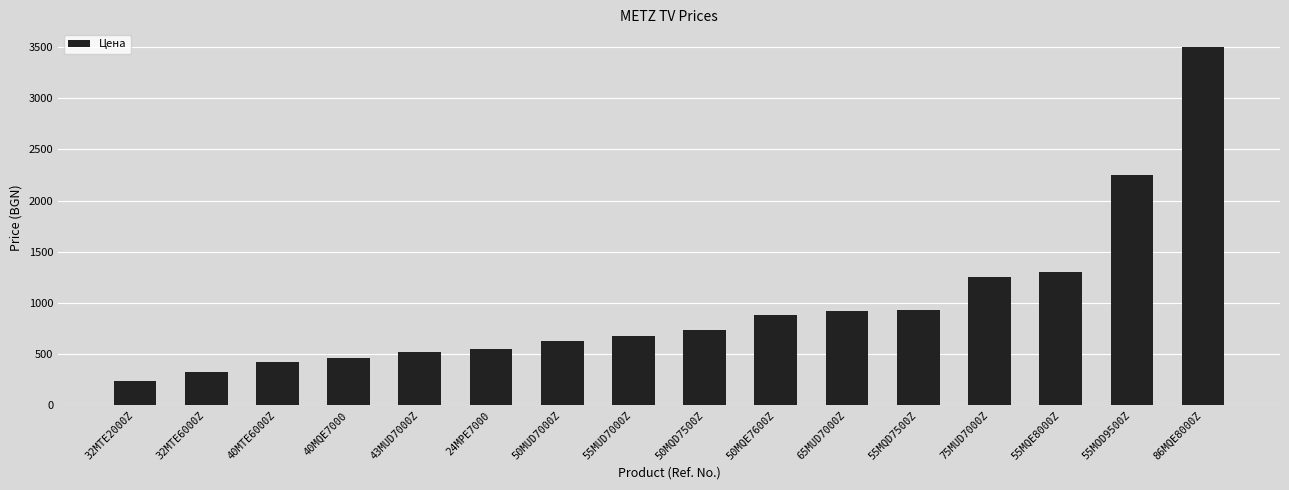

What is the label of the 3rd bar from the left?

40MTE6000Z